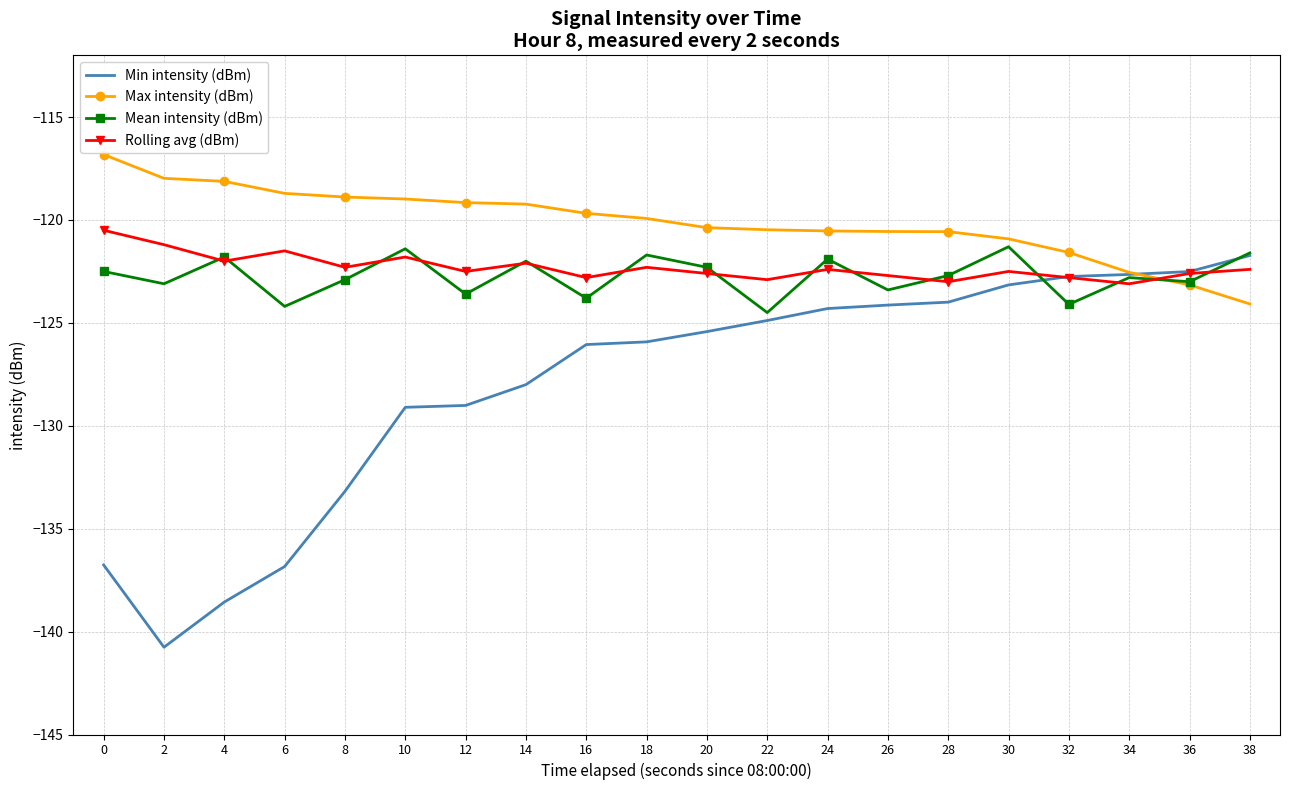

What is the difference between the maximum and minimum values in the Min intensity (dBm) series?

19.0